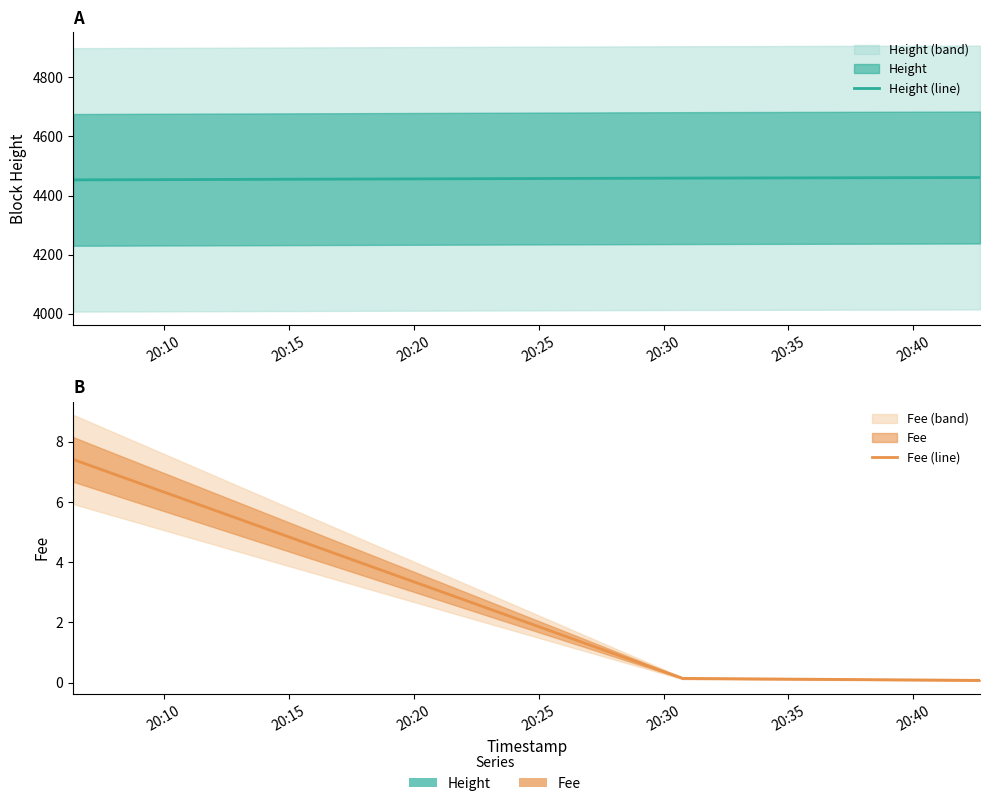

What is the difference between the highest and lowest values at 20:20?

4460.9